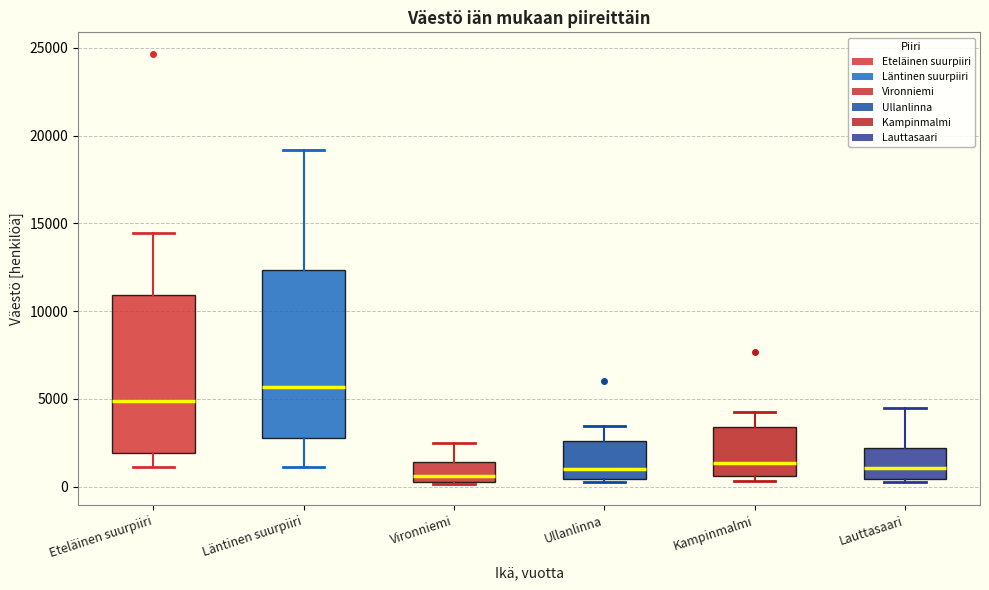

Which box has the highest median line?

Läntinen suurpiiri